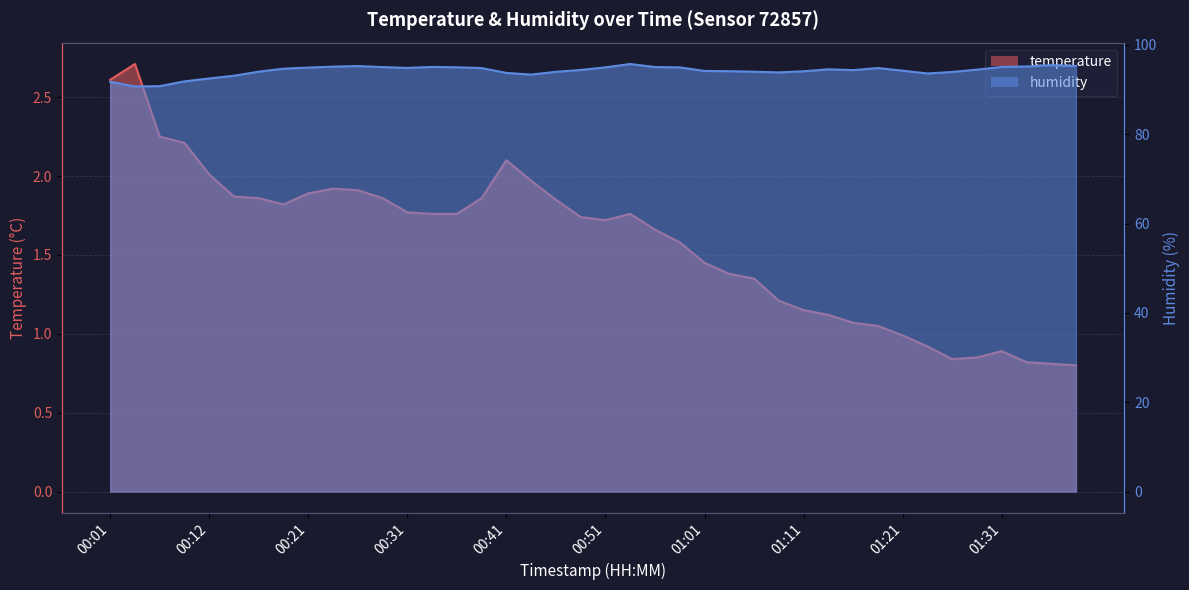

At how many categories does at least one series exceed 69?

40